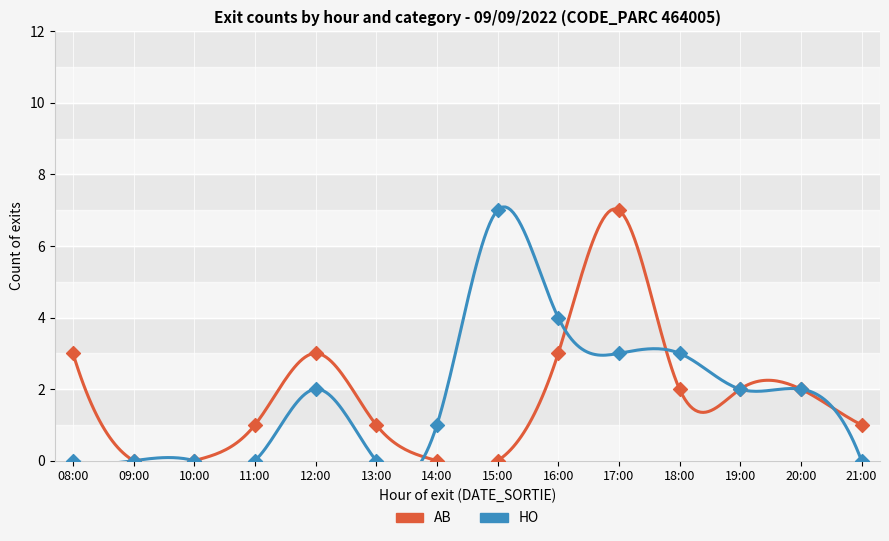

Which series has the largest total across all categories?

AB